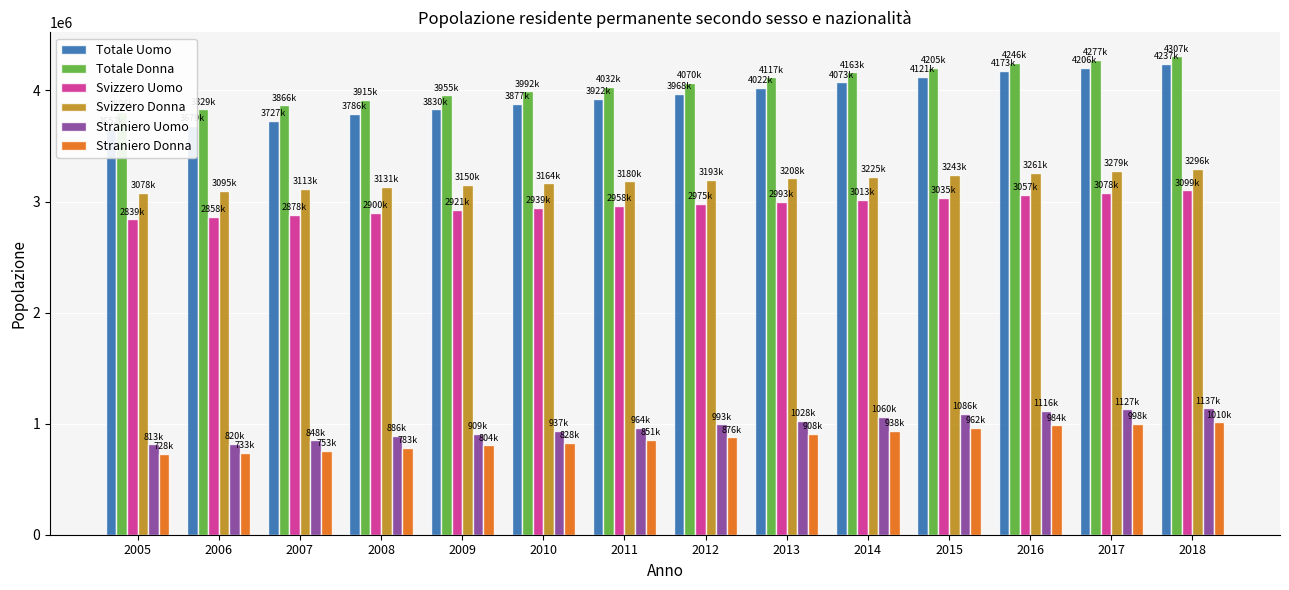

How many bars are there in each group?

6